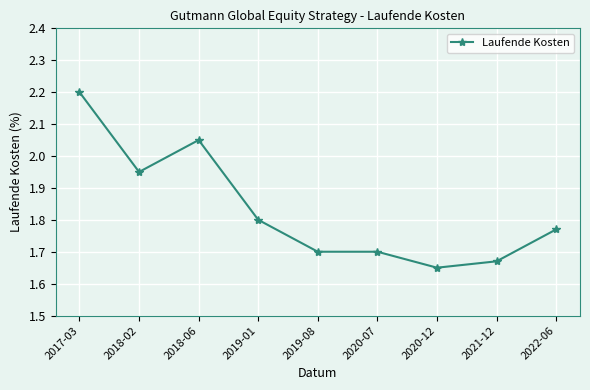

What value does the data have at 2017-03?

2.2